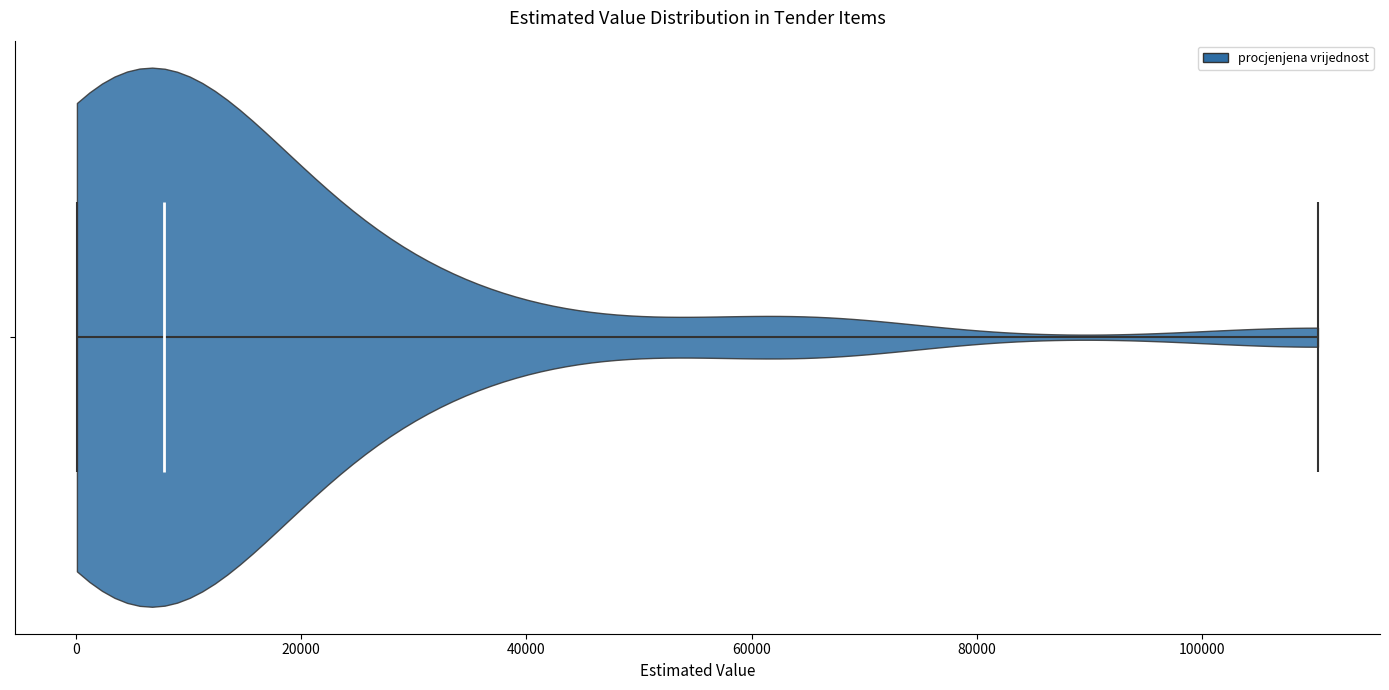

Read this violin plot against the x-axis: where its median line is, and the lowest and highest points the violin reaches. The values are not printed on the chart, so give them approximately, as read against the axis.

median line 8000, lowest point 0, highest point 110000